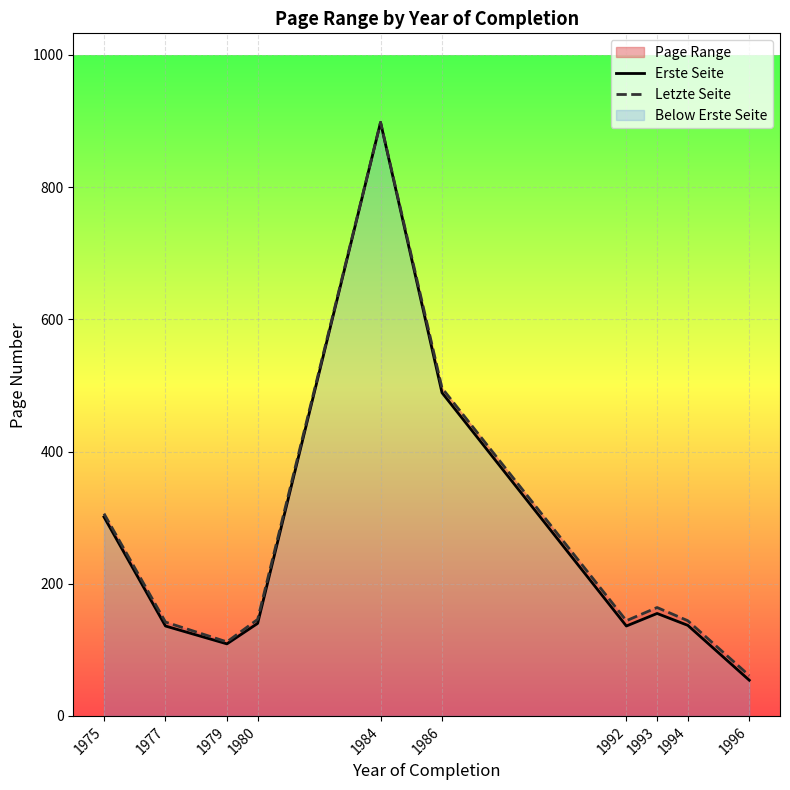

Where is Erste Seite nearest to the value 476?

1986